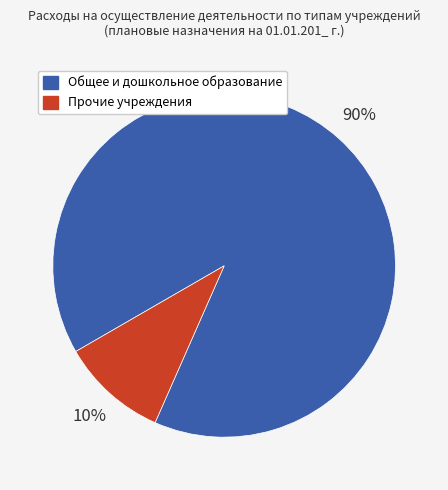

Is there a majority slice in this chart?

Yes